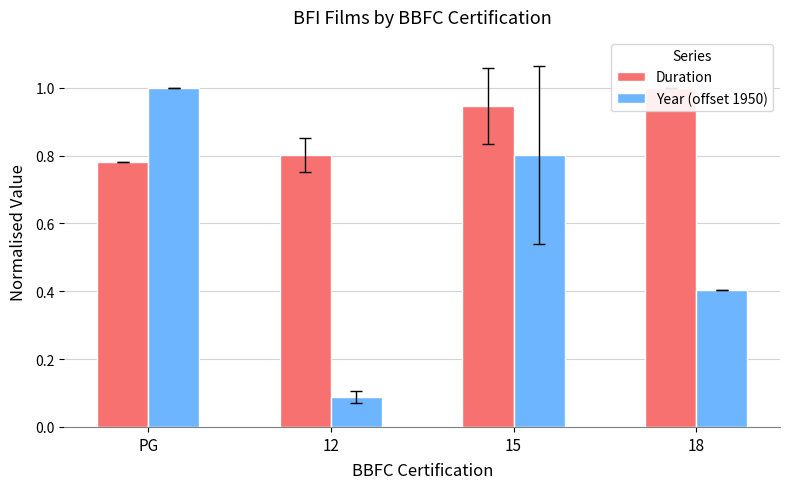

Reading right to left, list all the values displayed in this chart.

Duration: 1.0	0.9	0.8	0.8
Year (offset 1950): 0.4	0.8	0.1	1.0